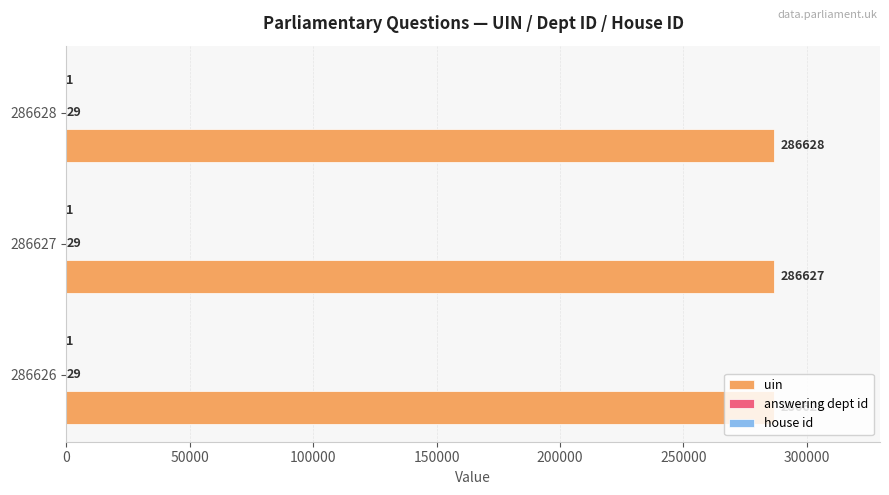

Which series has the largest total across all categories?

uin